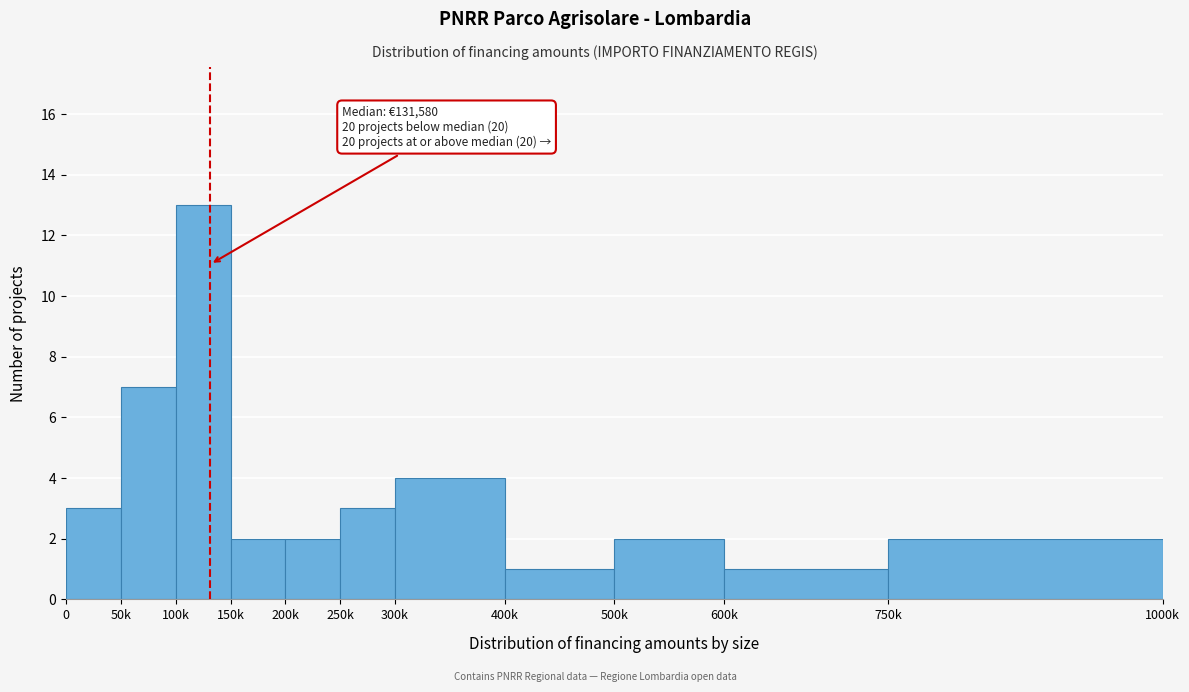

Reading right to left, extract all data points from this chart.

2	1	2	1	4	3	2	2	13	7	3